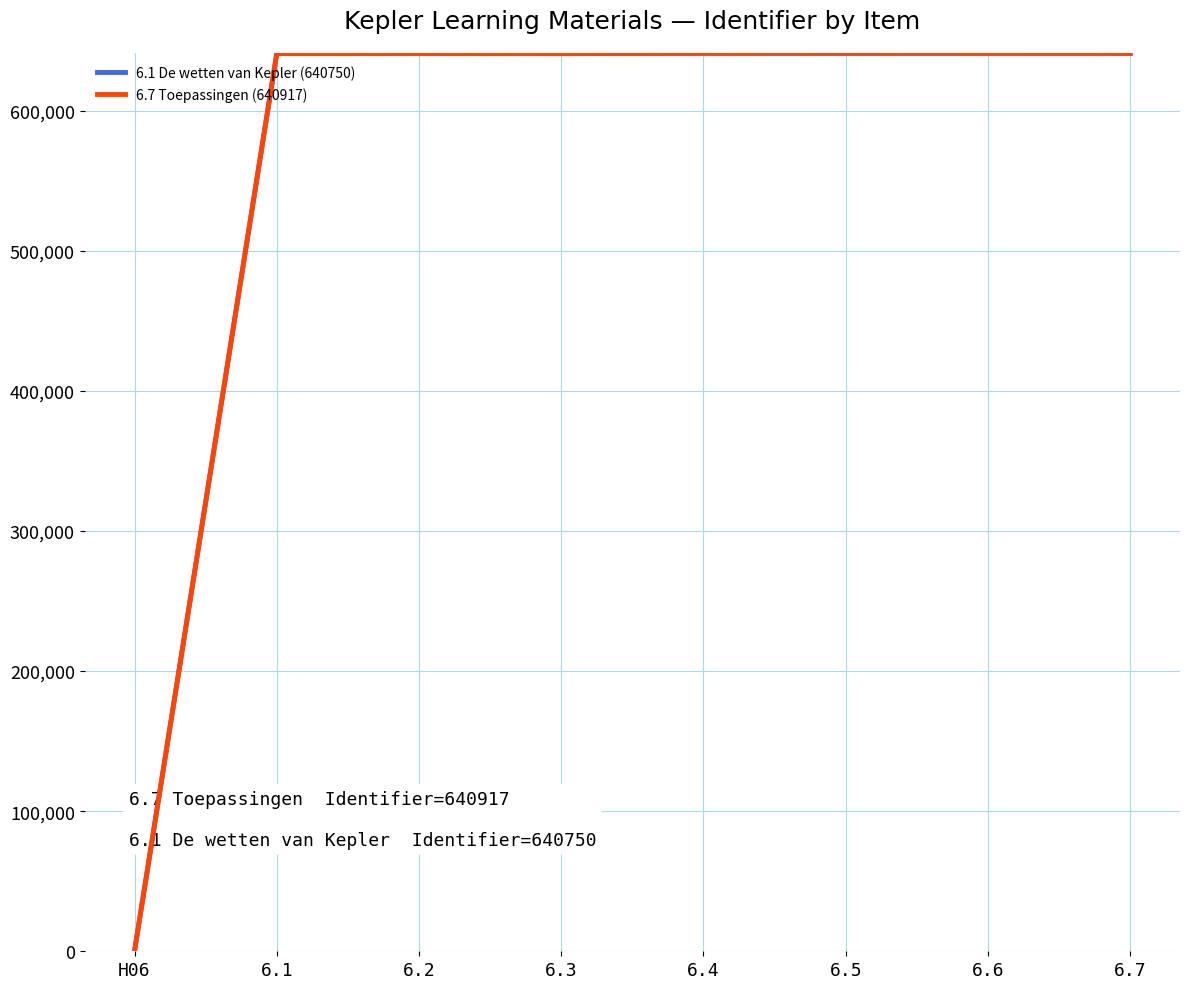

What is the value of the 6.1 De wetten van Kepler (640750) point at the 5th from the left?

640952